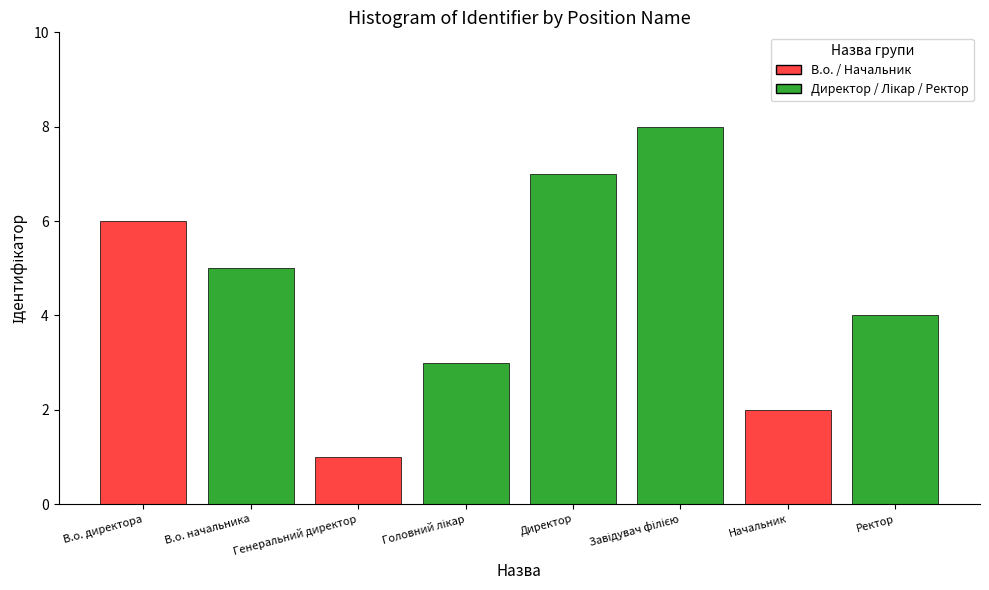

What position from the right is Генеральний директор?

6